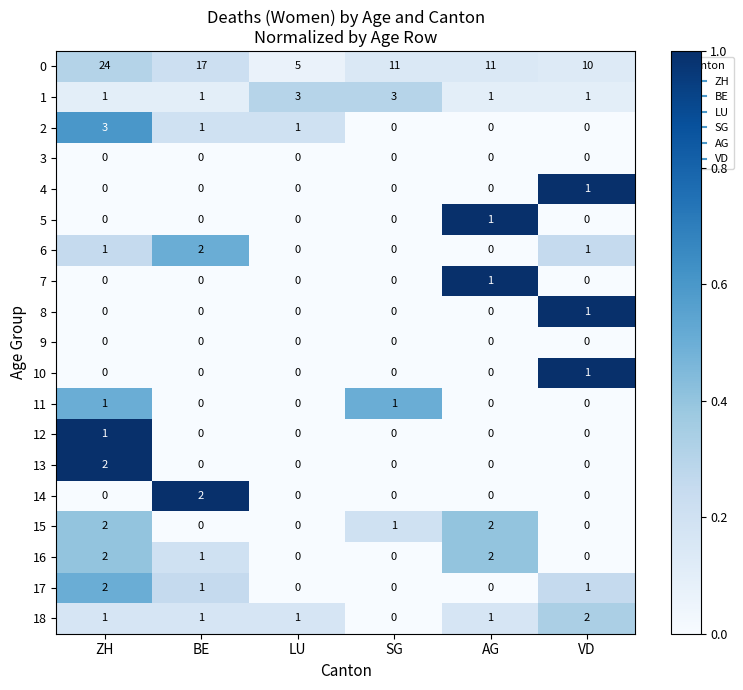

Which series has the largest range (max minus min)?

0